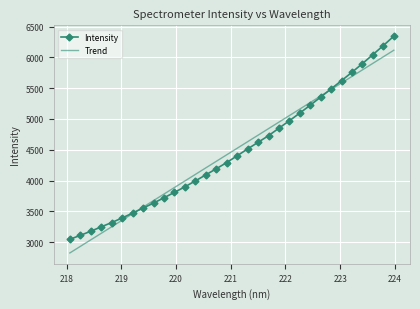

What is the highest value of the Intensity series?

6345.1